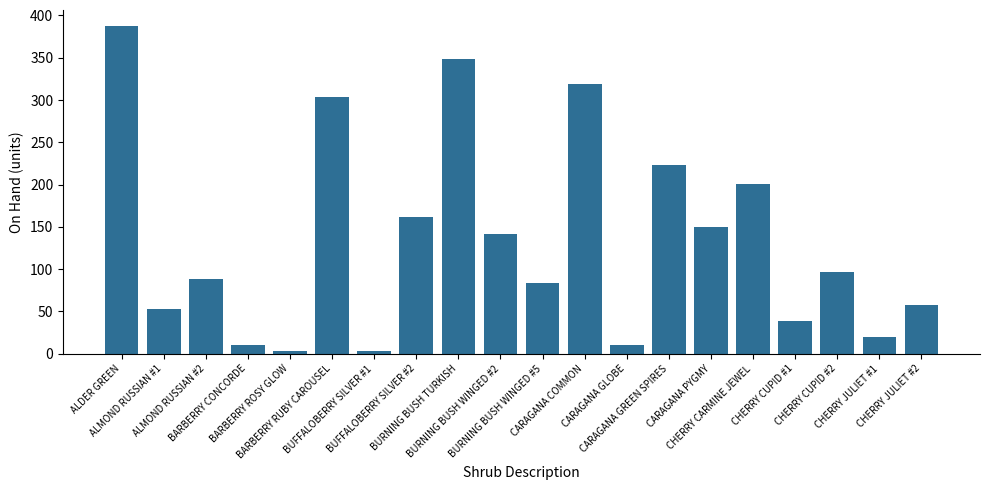

What value does the data have at CARAGANA COMMON?

319